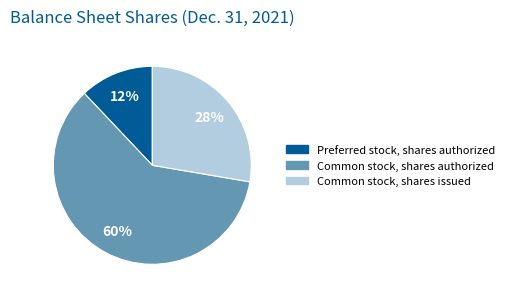

Rank the categories by value from lowest to highest.

Preferred stock, shares authorized, Common stock, shares issued, Common stock, shares authorized